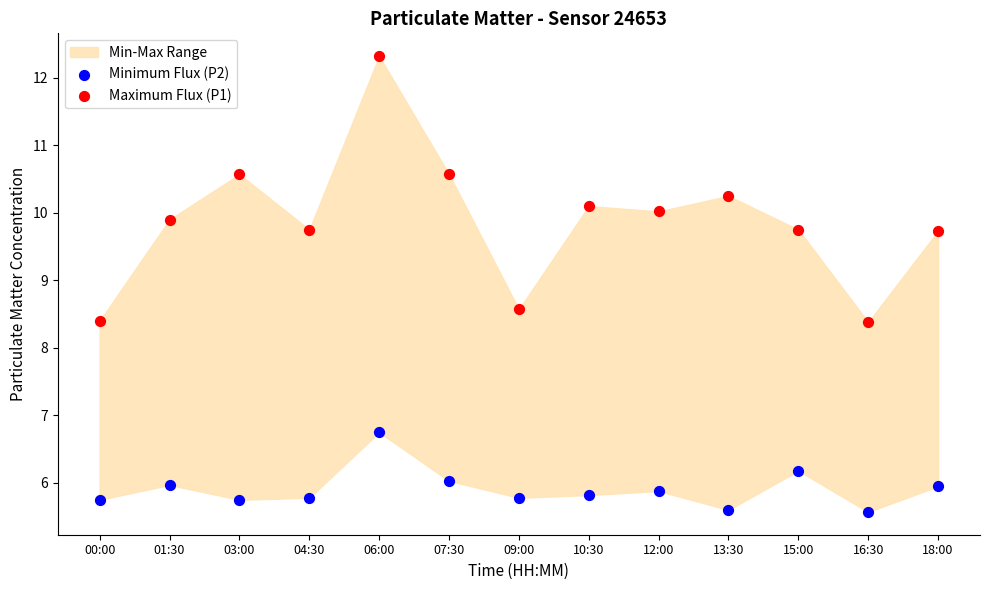

Which series has the widest spread of Y values?

Maximum Flux (P1)